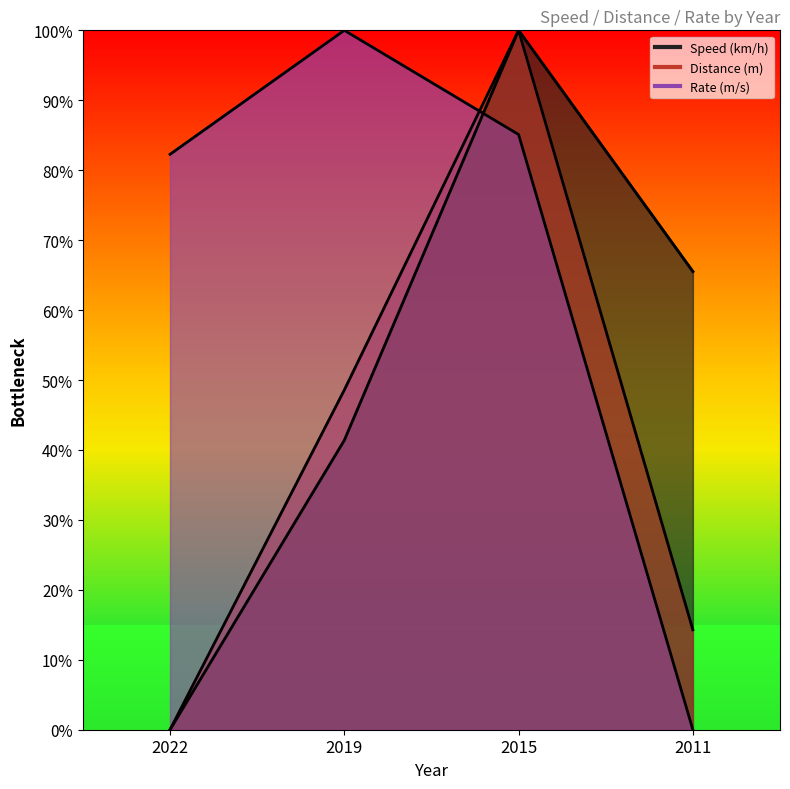

True or false: Speed (km/h) has more than 1 interior local peaks.

False